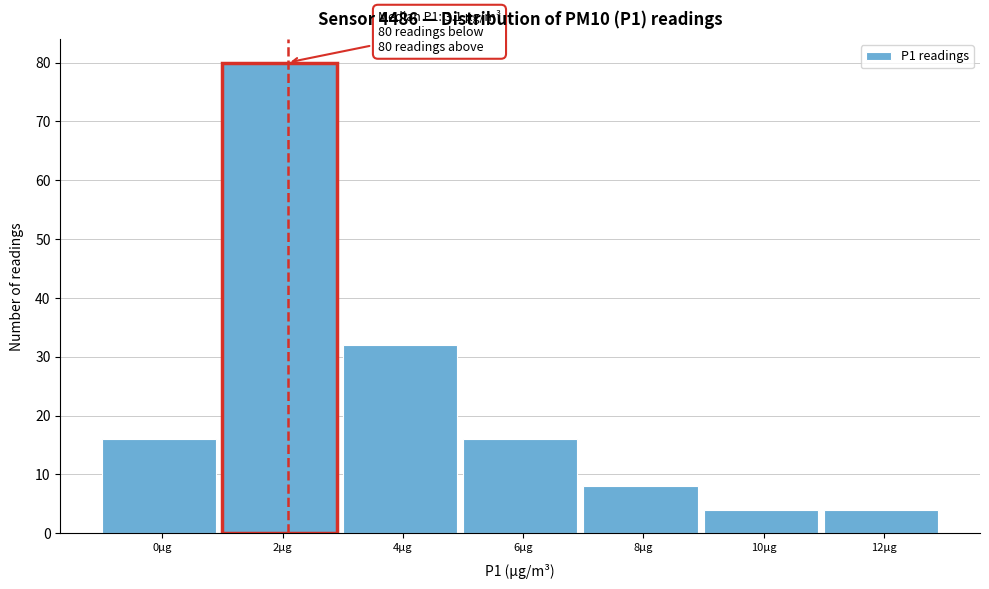

Reading left to right, extract all data points from this chart.

0µg=16	2µg=80	4µg=32	6µg=16	8µg=8	10µg=4	12µg=4